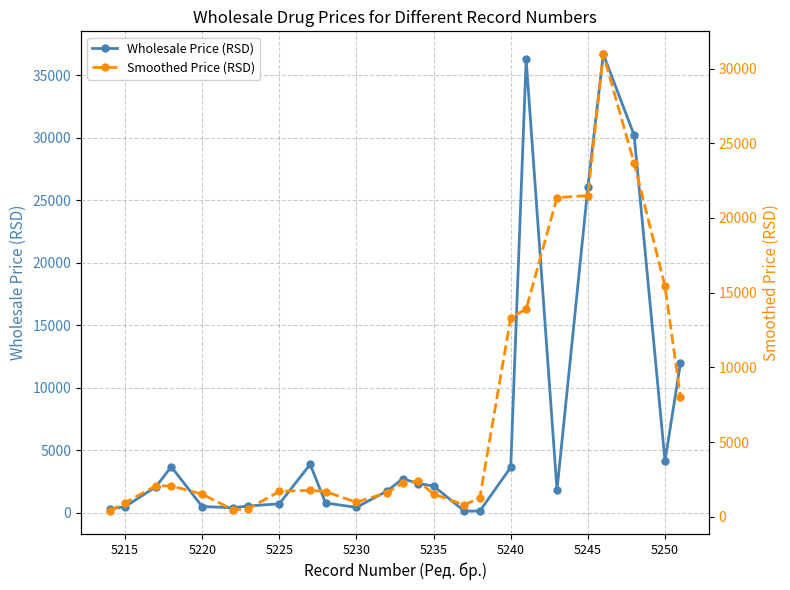

What is the maximum value for Wholesale Price (RSD)?

36673.9